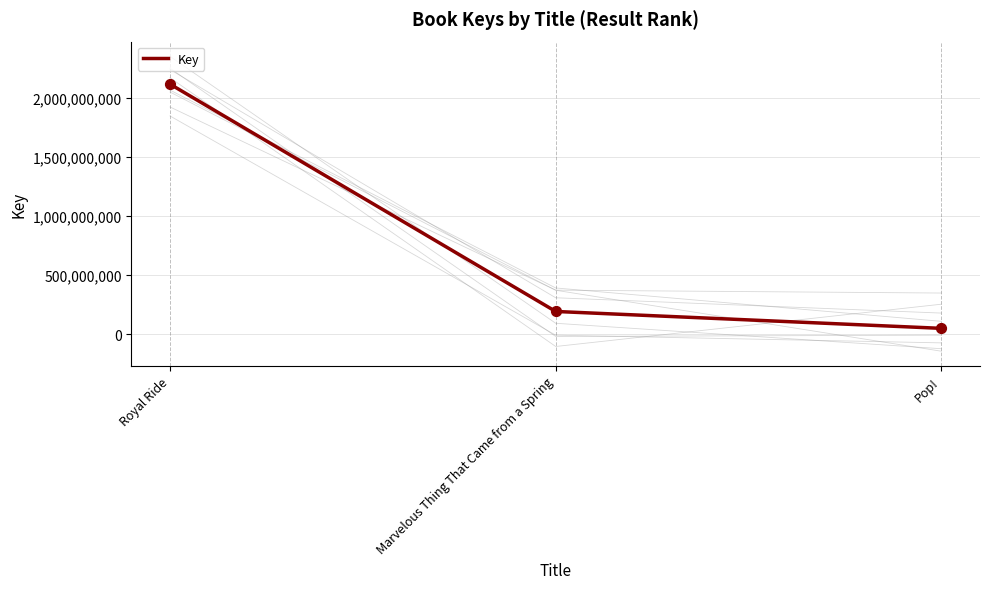

What is the ratio of the value at Marvelous Thing That Came from a Spring to the value at Royal Ride?

0.1